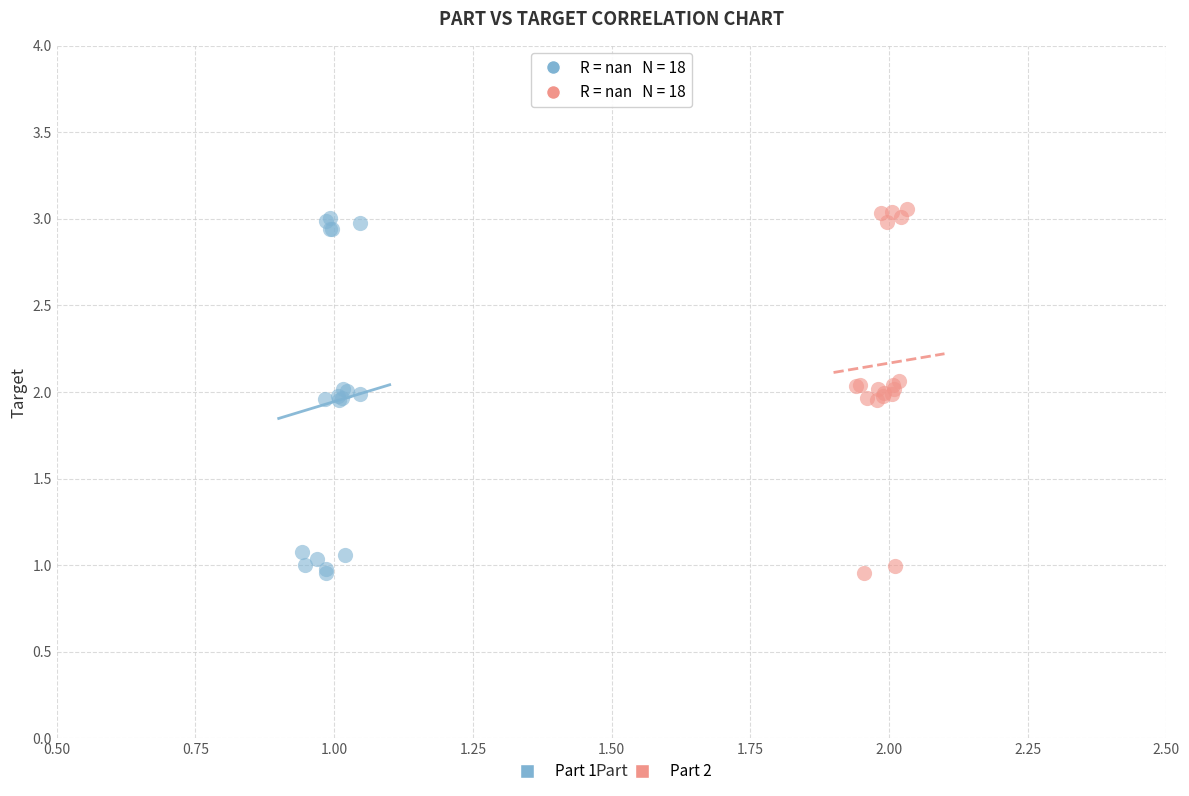

What are all the series names shown in the legend?

Part 1, Part 2